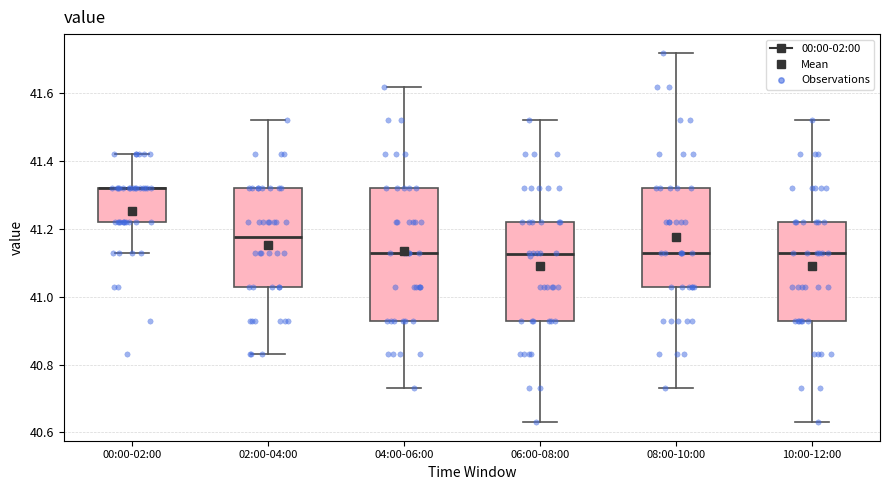

Where is the lower edge of the box for 06:00-08:00 on the y-axis? The values are not printed on the chart, so give them approximately, as read against the axis.

40.94